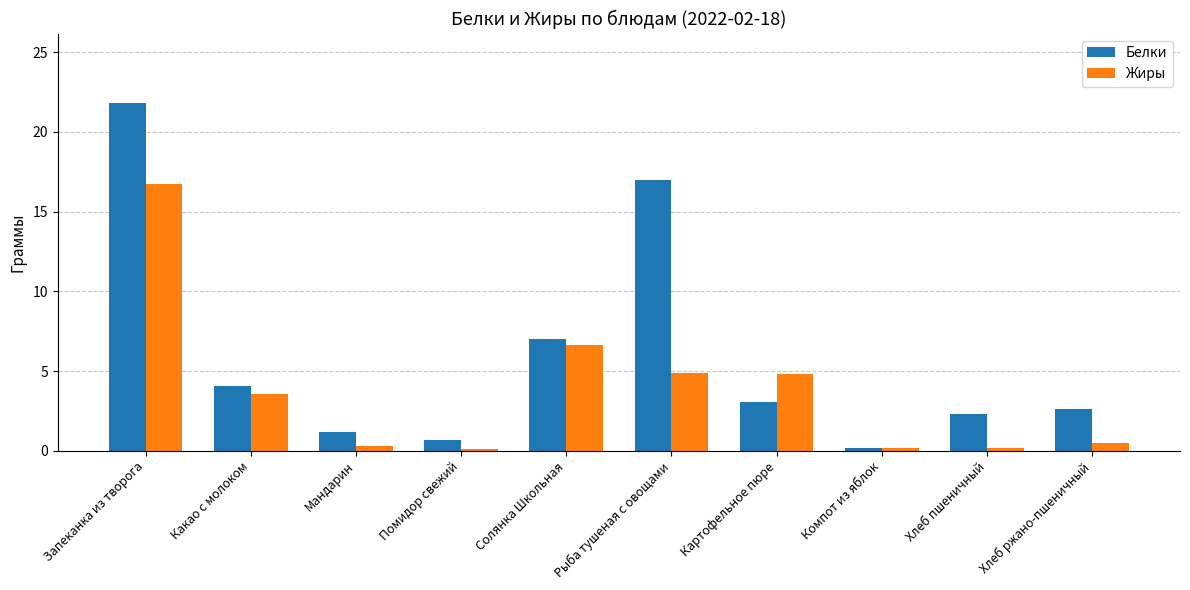

Is the value of Белки at Хлеб ржано-пшеничный greater than the value of Жиры at Запеканка из творога?

No